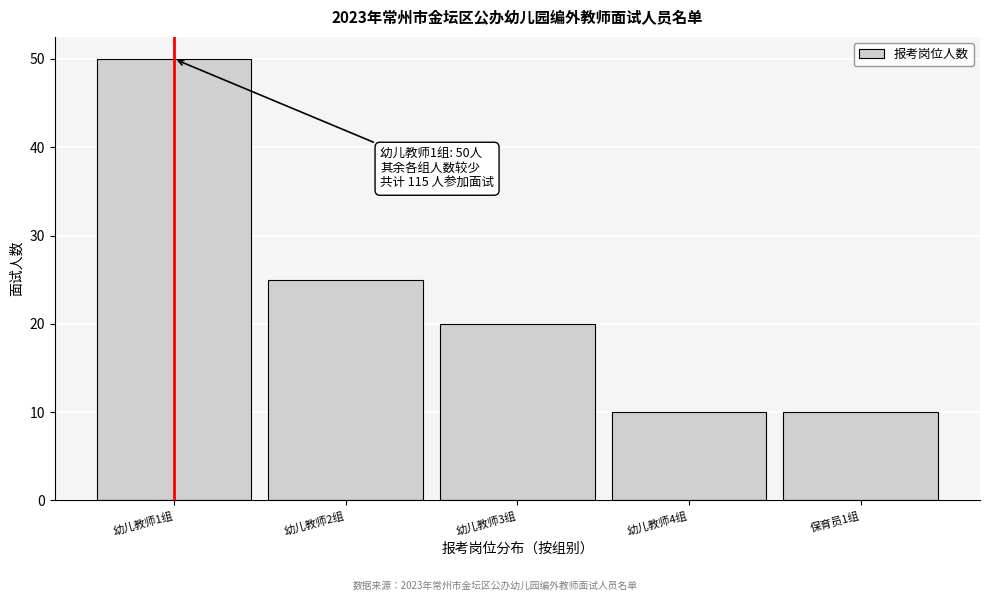

Reading right to left, what are all the values shown in this chart?

保育员1组=10	幼儿教师4组=10	幼儿教师3组=20	幼儿教师2组=25	幼儿教师1组=50